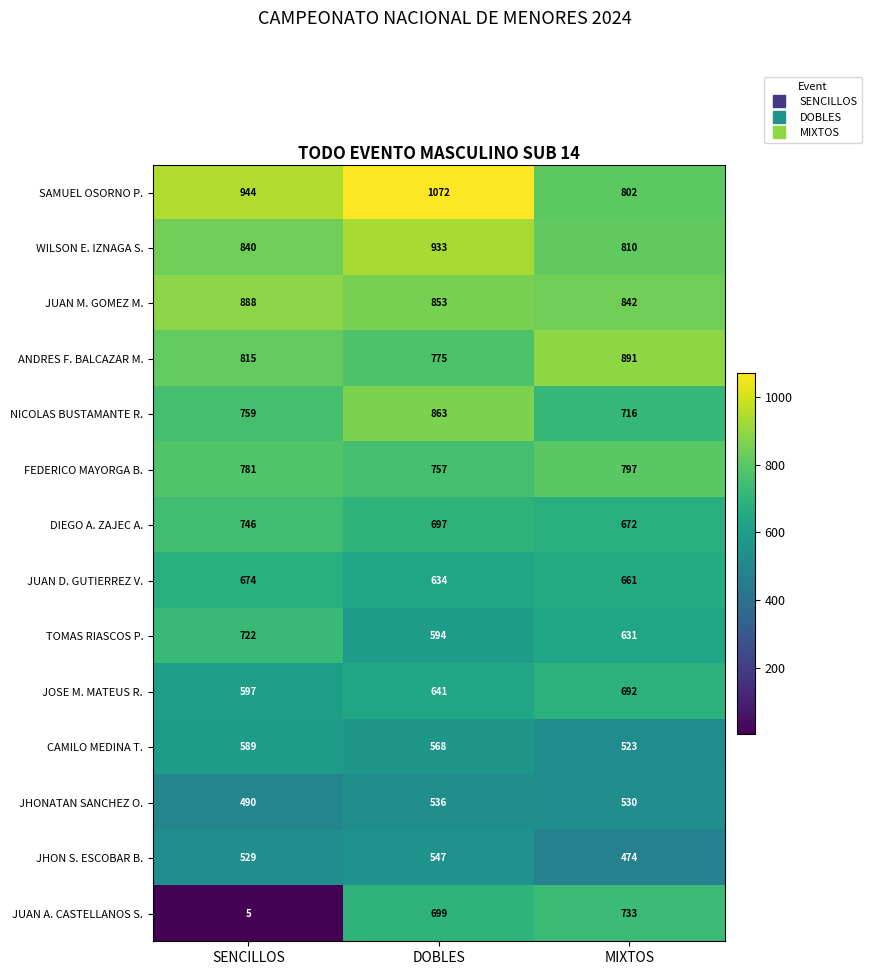

The SAMUEL OSORNO P. series shows 802 at MIXTOS. True or false?

True